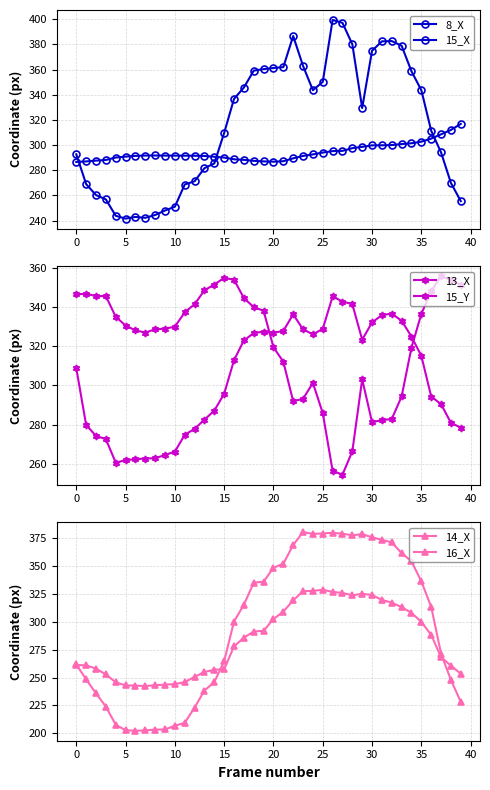

At which label is 15_X closest to 320?

36